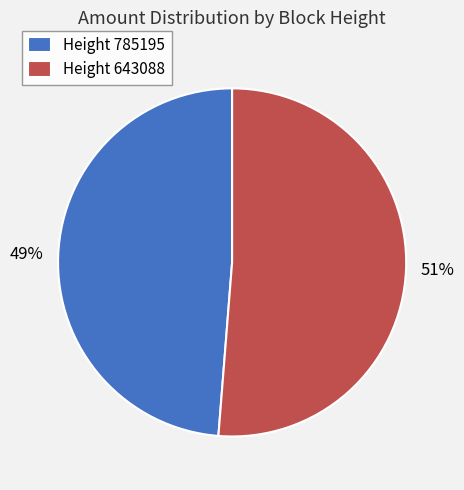

What is the largest slice in the pie chart?

Height 643088